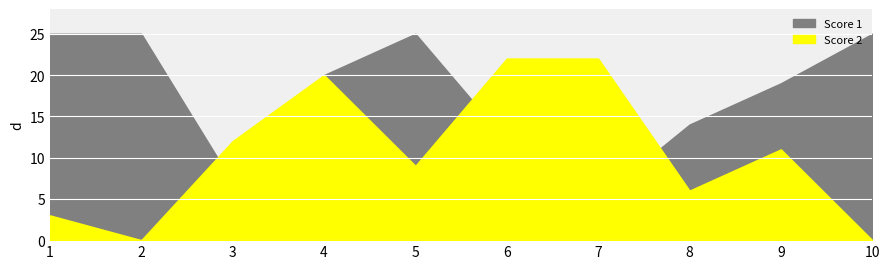

Rank the series at 7 from highest to lowest value.

Score 2, Score 1